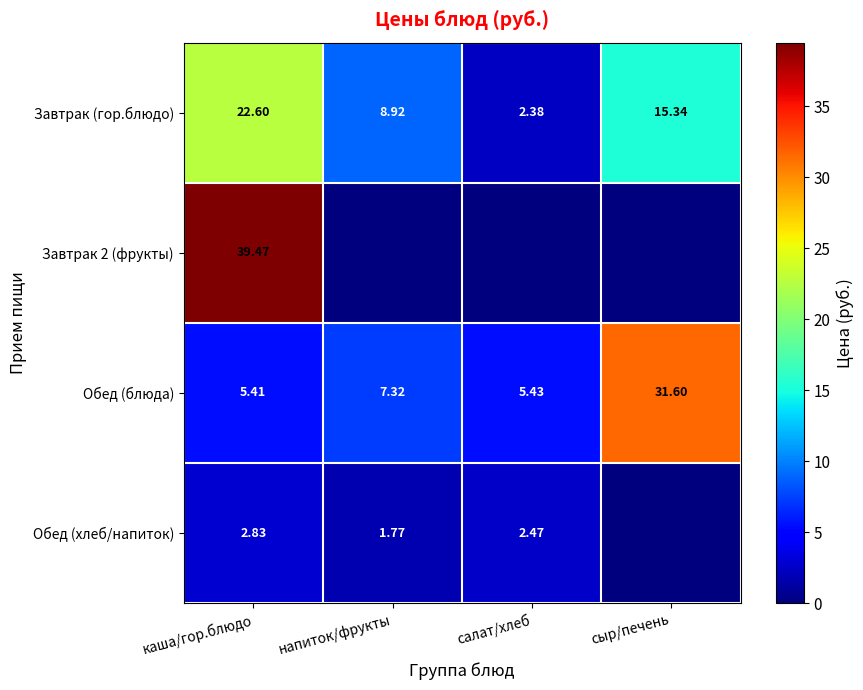

At which label is Обед (блюда) closest to 18?

напиток/фрукты